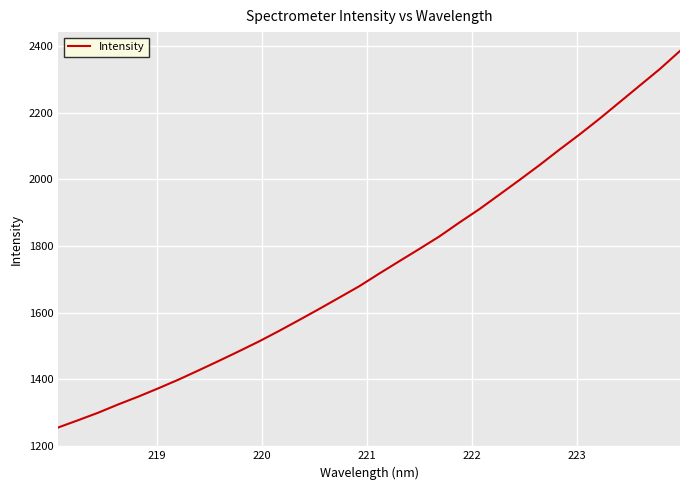

True or false: there are more than 2 points higher than both neighbors.

False